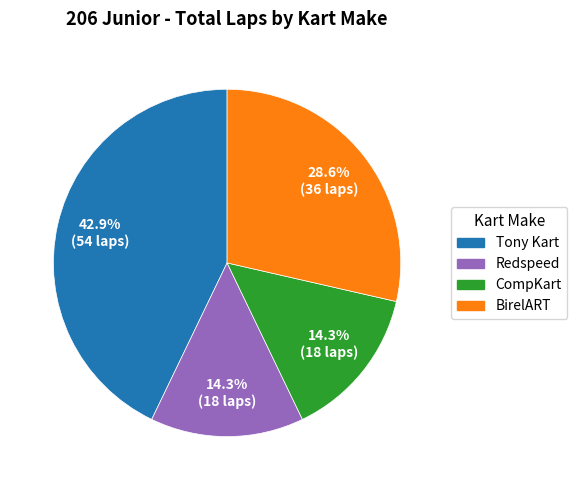

Is there any slice that represents more than half of the pie?

No